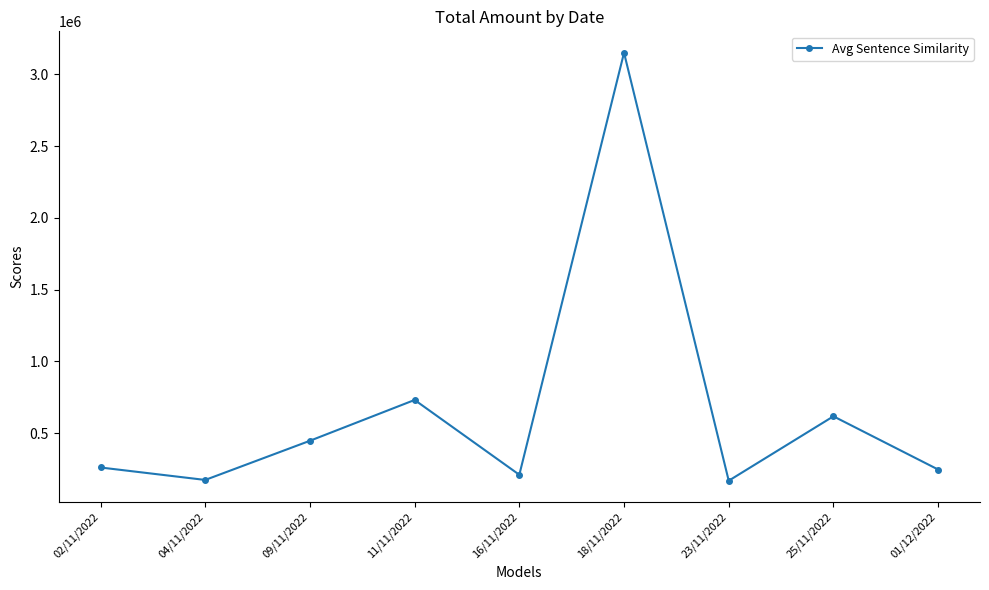

What is the change in value from 18/11/2022 to 25/11/2022?

-2533560.7